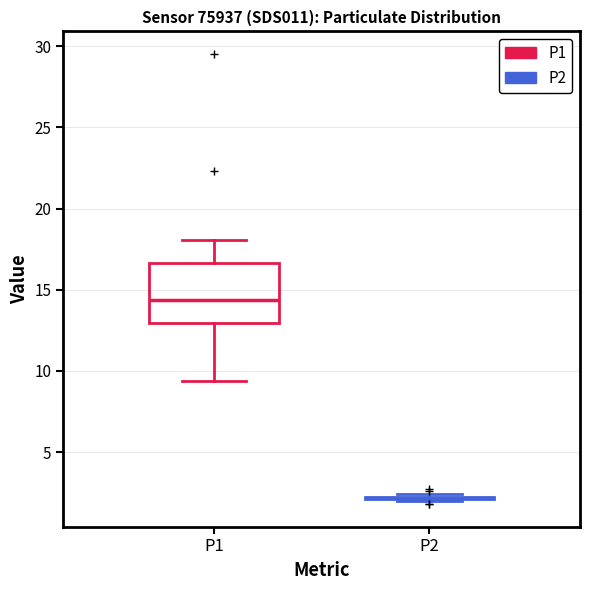

Reading left to right, read every box against the y-axis: the position of its median line, the range the box covers, and the ends of its whiskers. The values are not printed on the chart, so give them approximately, as read against the axis.

P1: median 14.5, box 13.0 to 16.5, whiskers 9.5 to 18.0
P2: box collapsed to a line at 2.0, whiskers 2.0 to 2.5